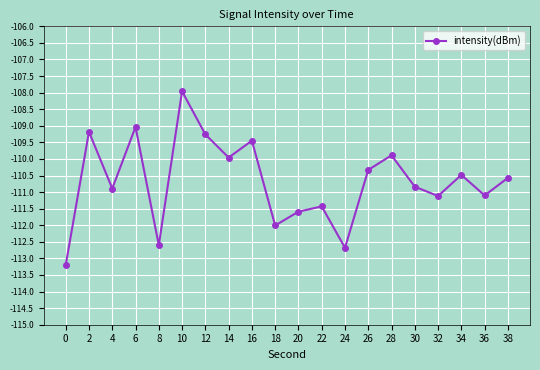

What is the change in value from 8 to 30?

+1.8